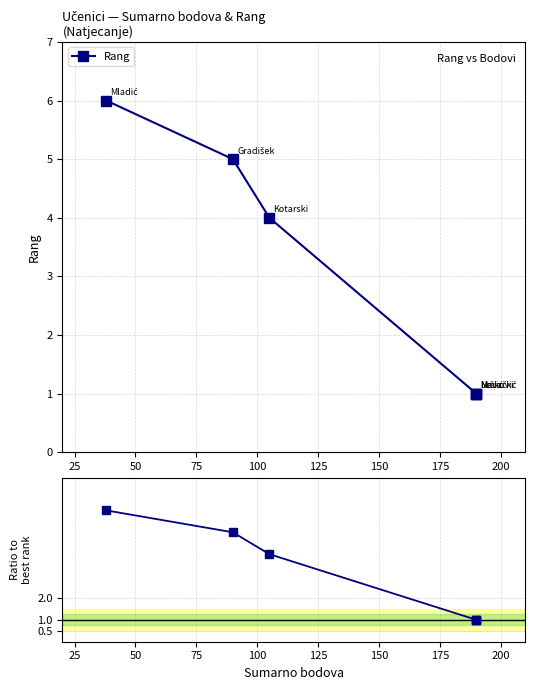

True or false: Ratio to best and Rang cross at least once.

False